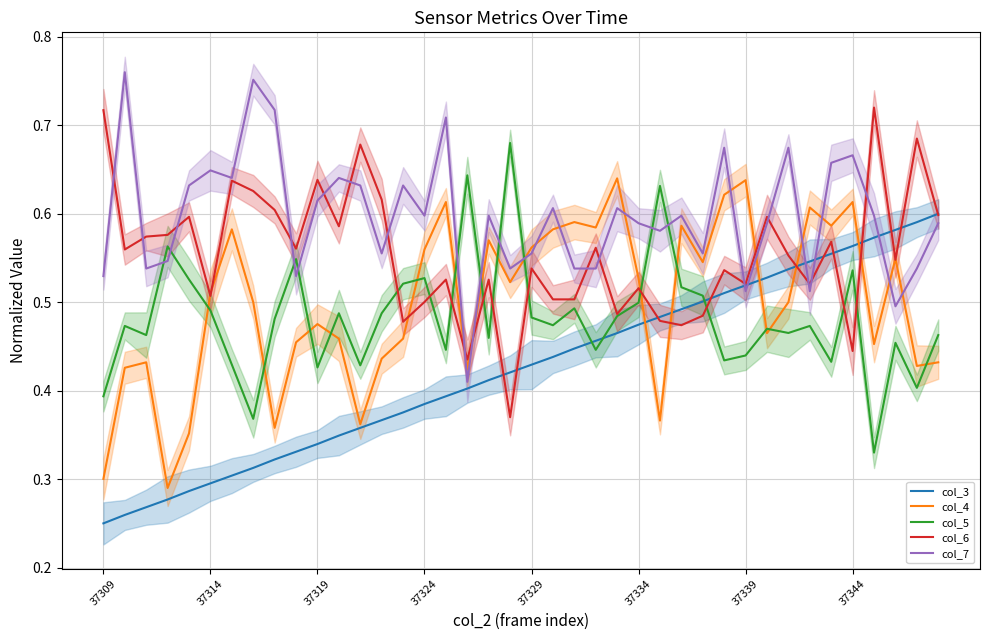

Rank the series by their maximum value, from lowest to highest.

col_3, col_4, col_5, col_6, col_7